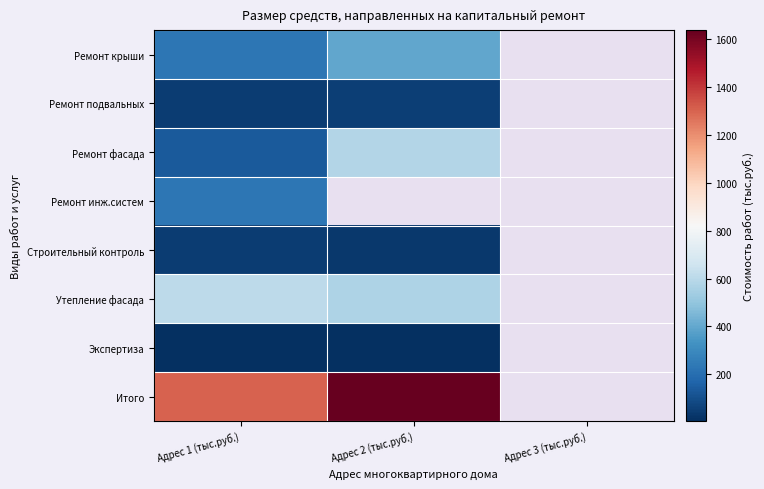

True or false: Строительный контроль has a value of 24.5 at Адрес 1 (тыс.руб.).

False